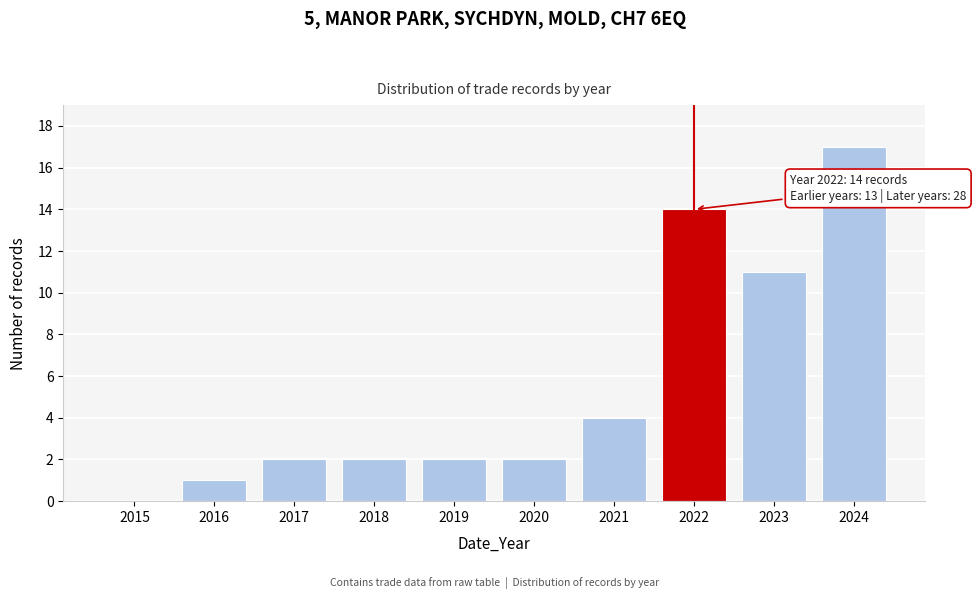

Reading right to left, extract all data points from this chart.

2024=17	2023=11	2022=14	2021=4	2020=2	2019=2	2018=2	2017=2	2016=1	2015=0